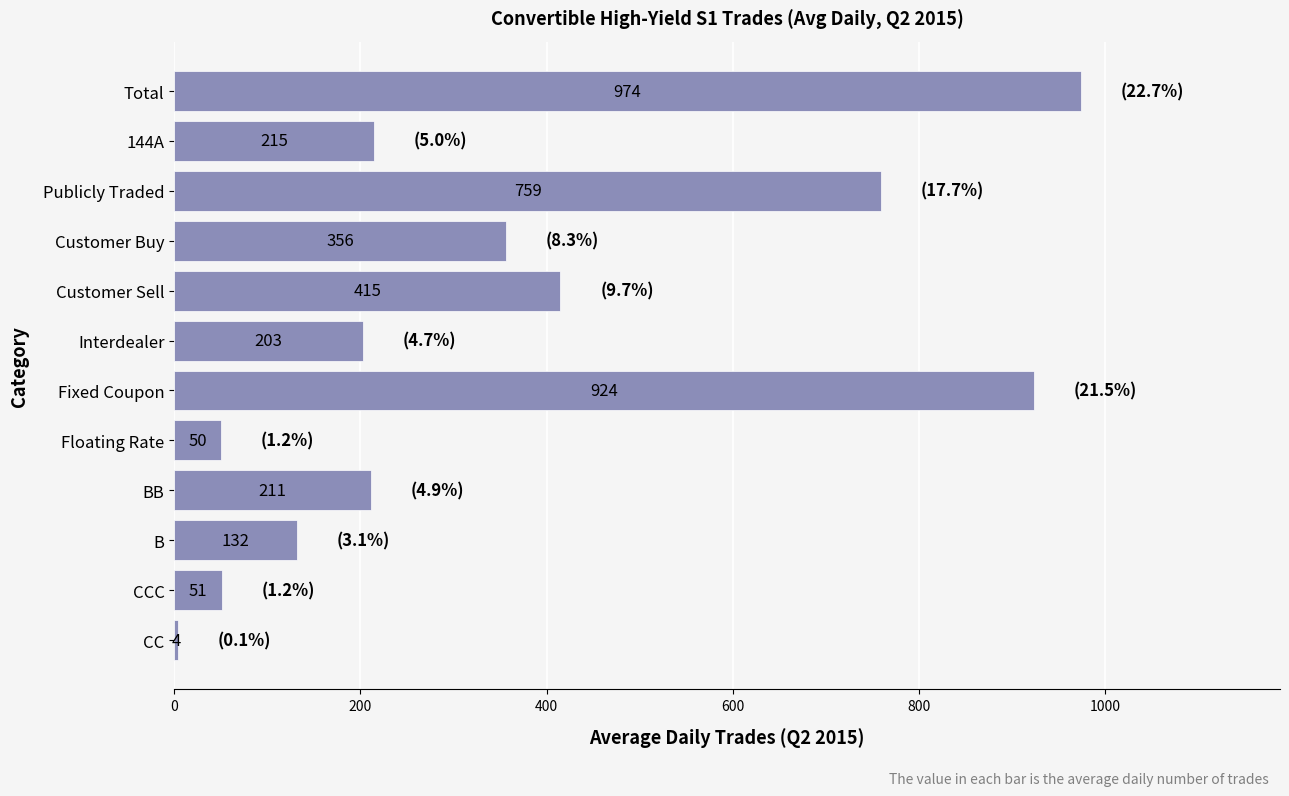

Between Customer Buy and CCC, which is larger?

Customer Buy